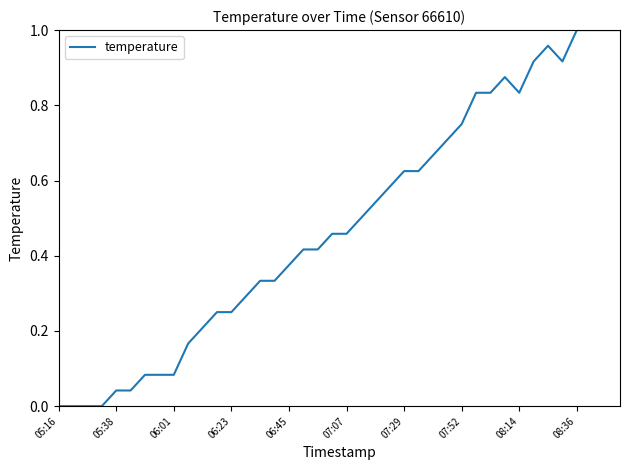

Is it true that the value at 07:29 is 0.9?

False